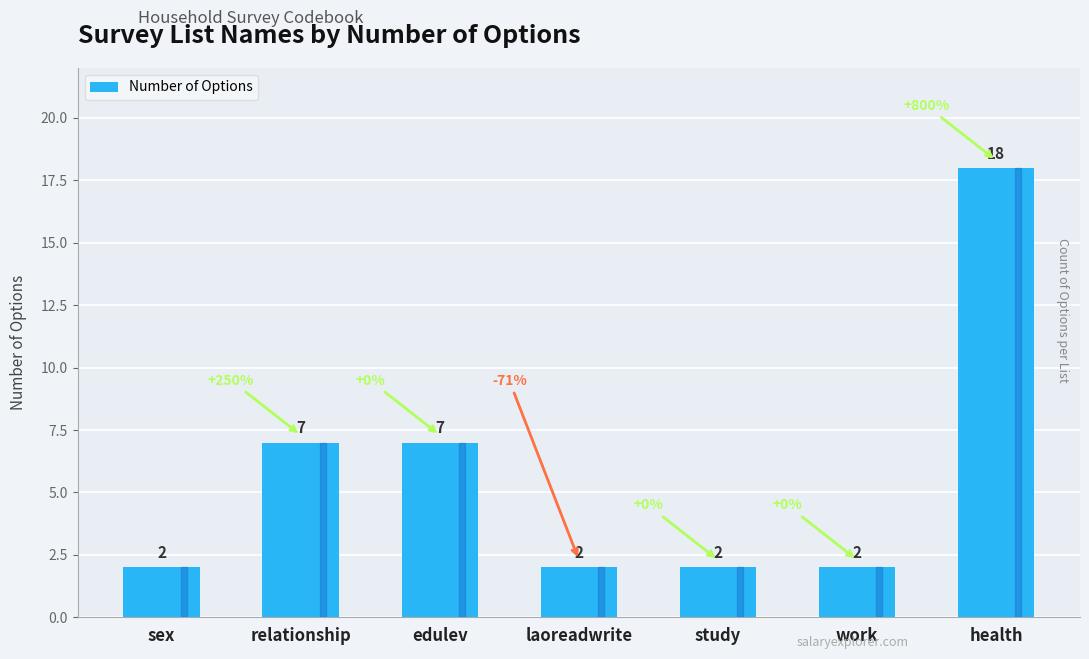

Reading left to right, extract all data points from this chart.

sex=2	relationship=7	edulev=7	laoreadwrite=2	study=2	work=2	health=18